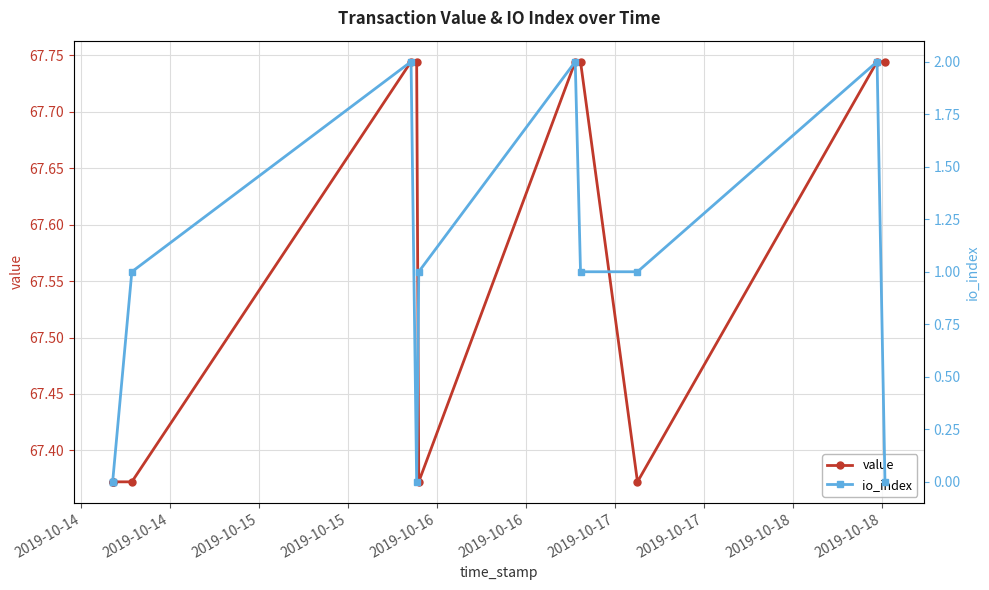

Which category has the highest value across all series?

2019-10-16